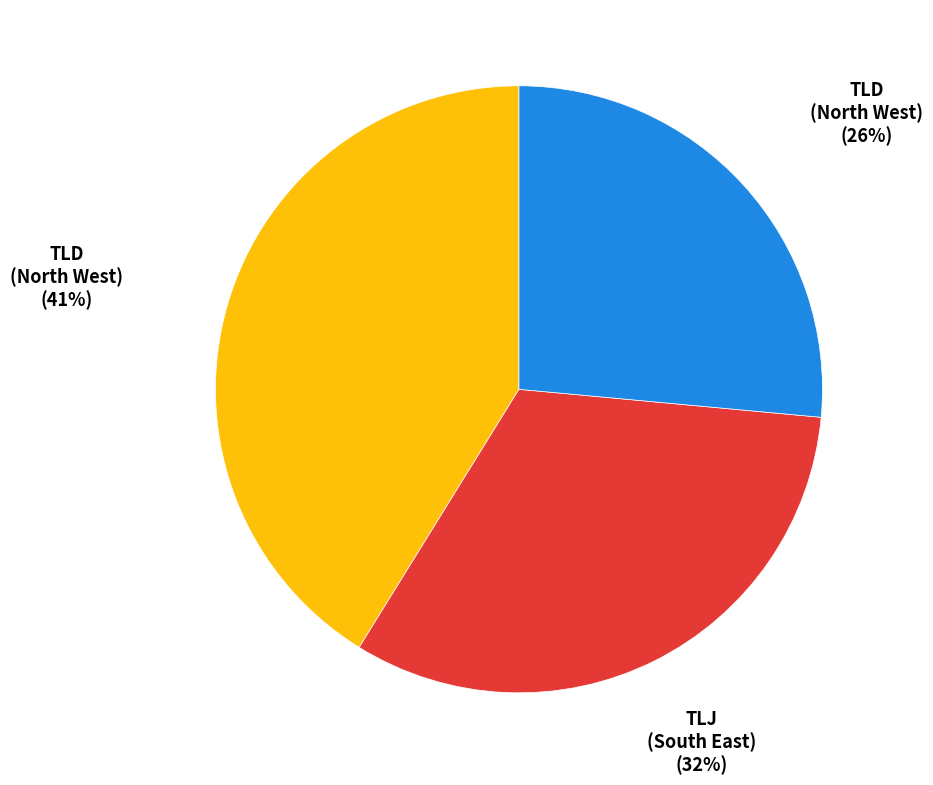

Is there a majority slice in this chart?

No